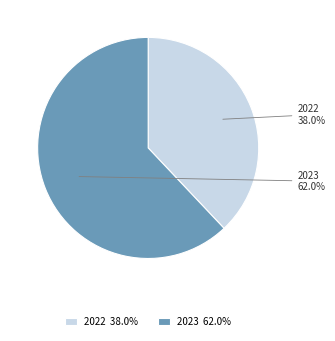

What is the total percentage of 2022 and 2023?

100.0%